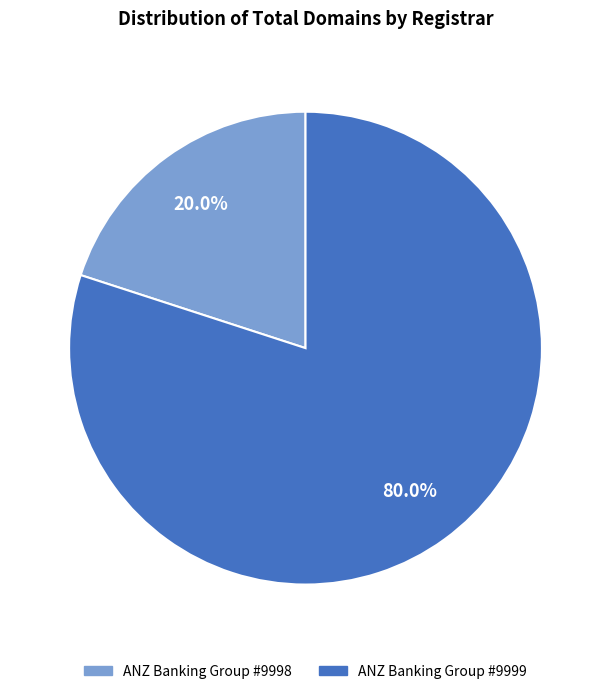

To the nearest percent, what is the difference between the largest and smallest slice percentages?

60%